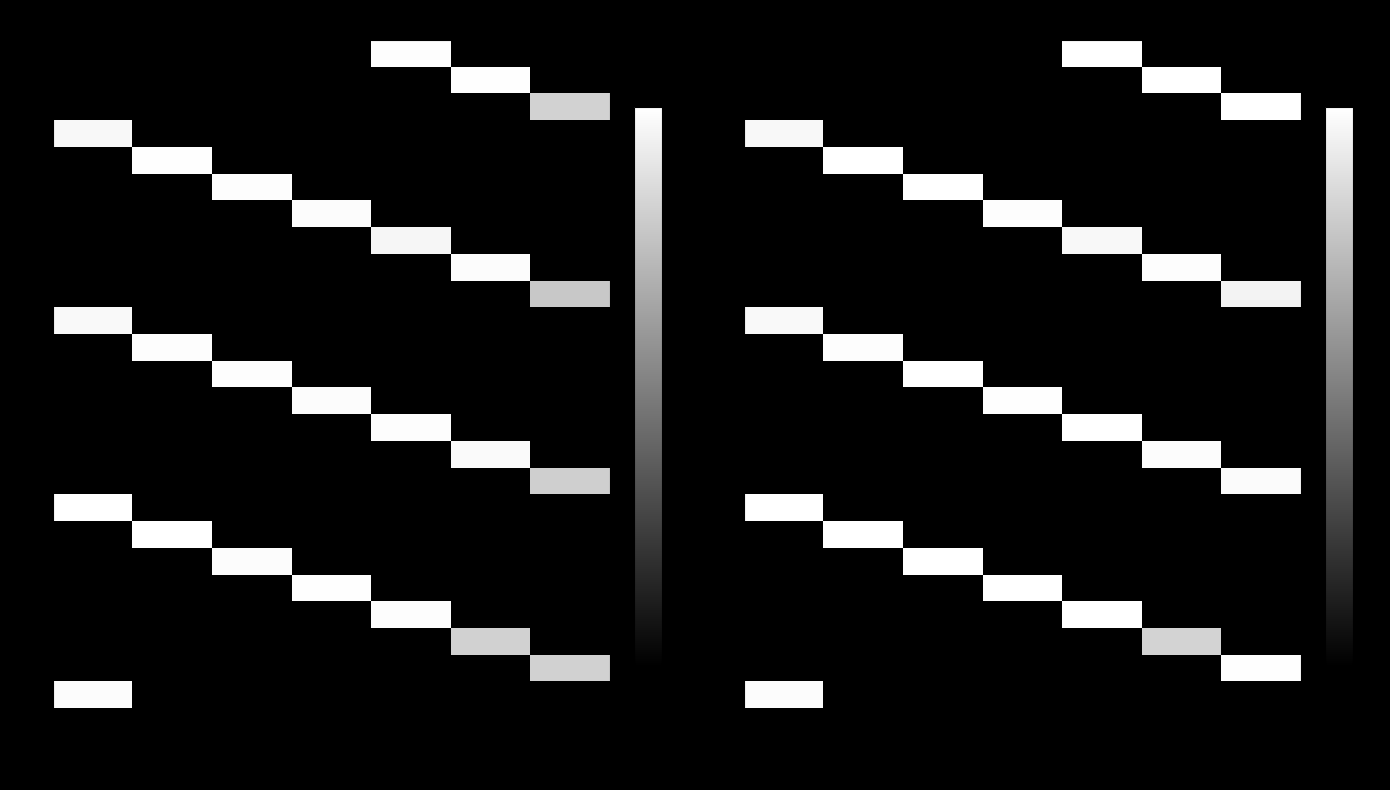

What is the spread (max minus min) of values at Thu?

1.0